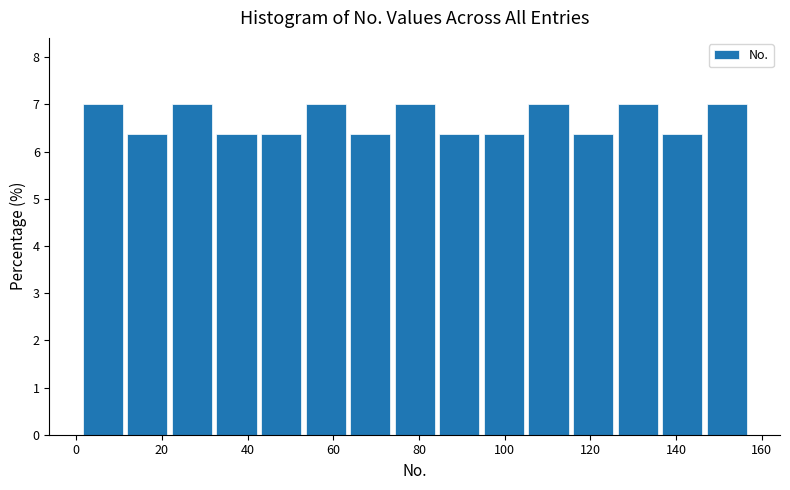

Reading left to right, transcribe this chart: for each bar, give the range it covers on the x-axis and its height. Neither the bar edges nor the heights are printed on the chart, so give them approximately, as read against the axes.

1.0 to 11.4: 7.0
11.4 to 21.8: 6.4
21.8 to 32.2: 7.0
32.2 to 42.6: 6.4
42.6 to 53.0: 6.4
53.0 to 63.4: 7.0
63.4 to 73.8: 6.4
73.8 to 84.2: 7.0
84.2 to 94.6: 6.4
94.6 to 105.0: 6.4
105.0 to 115.4: 7.0
115.4 to 125.8: 6.4
125.8 to 136.2: 7.0
136.2 to 146.6: 6.4
146.6 to 157.0: 7.0